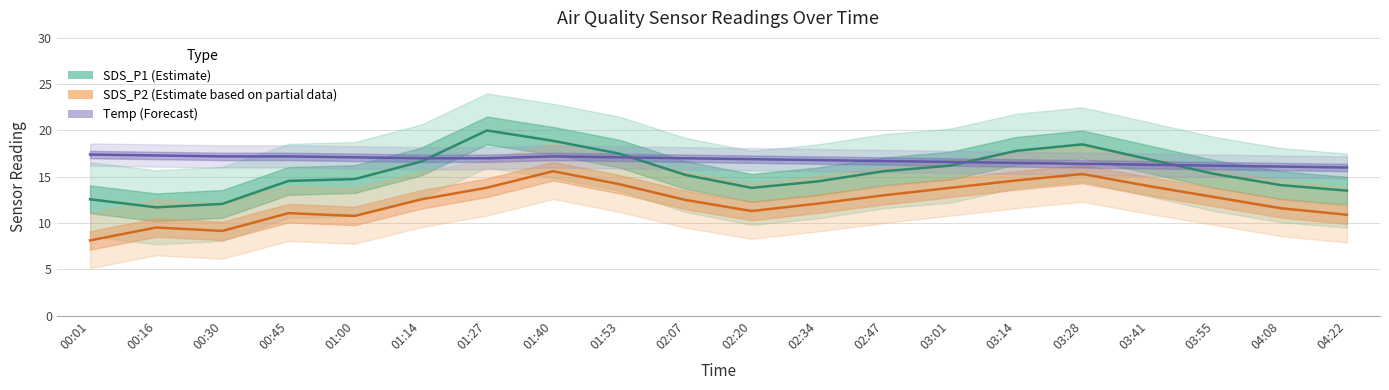

What is the difference between the maximum and minimum values in the SDS_P2 (Estimate based on partial data) series?

7.5